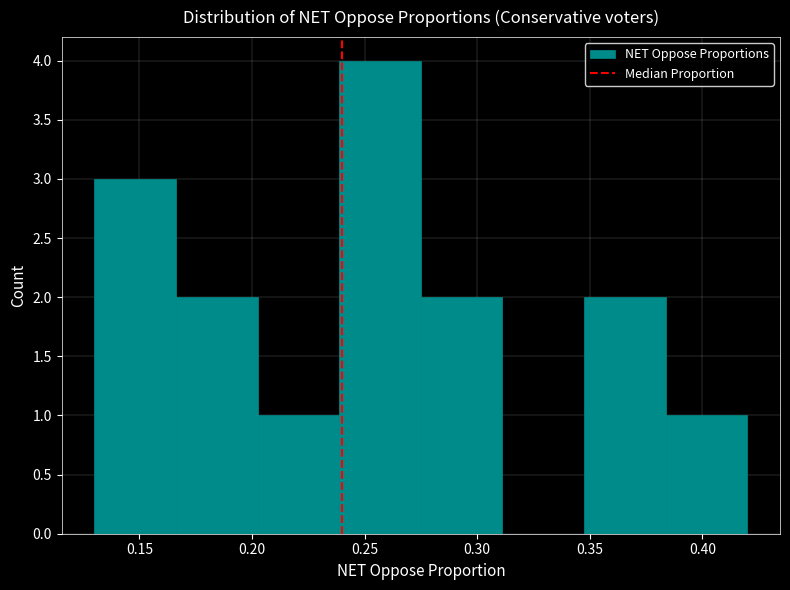

Reading left to right, transcribe this chart: for each bar, give the range it covers on the x-axis and its height. Neither the bar edges nor the heights are printed on the chart, so give them approximately, as read against the axes.

0.130 to 0.165: 3
0.165 to 0.205: 2
0.205 to 0.240: 1
0.240 to 0.275: 4
0.275 to 0.310: 2
0.310 to 0.350: 0
0.350 to 0.385: 2
0.385 to 0.420: 1